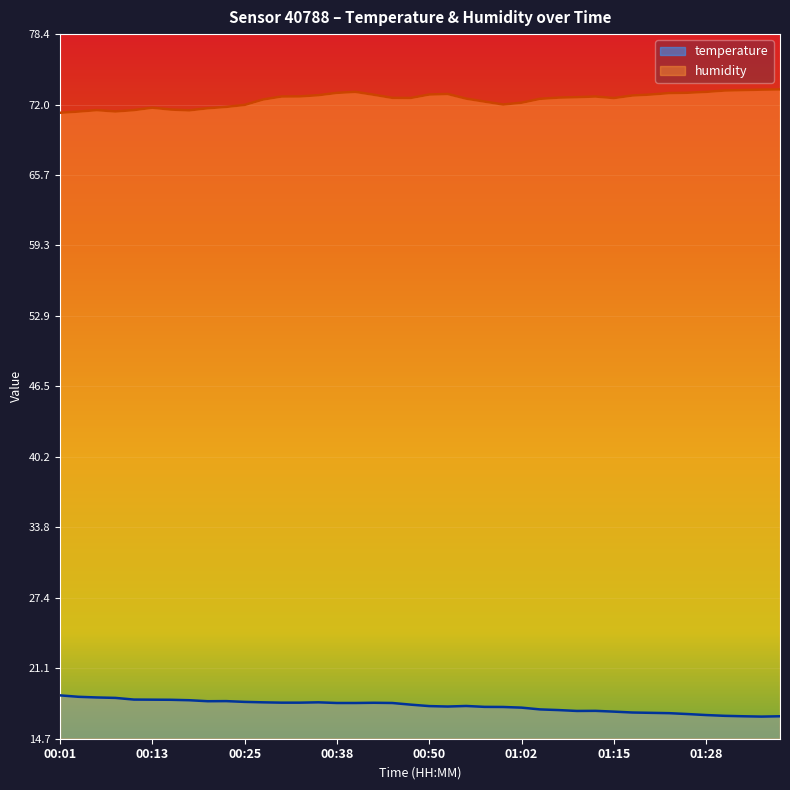

What is the sum of the humidity values at 00:03 and 00:01?

142.7